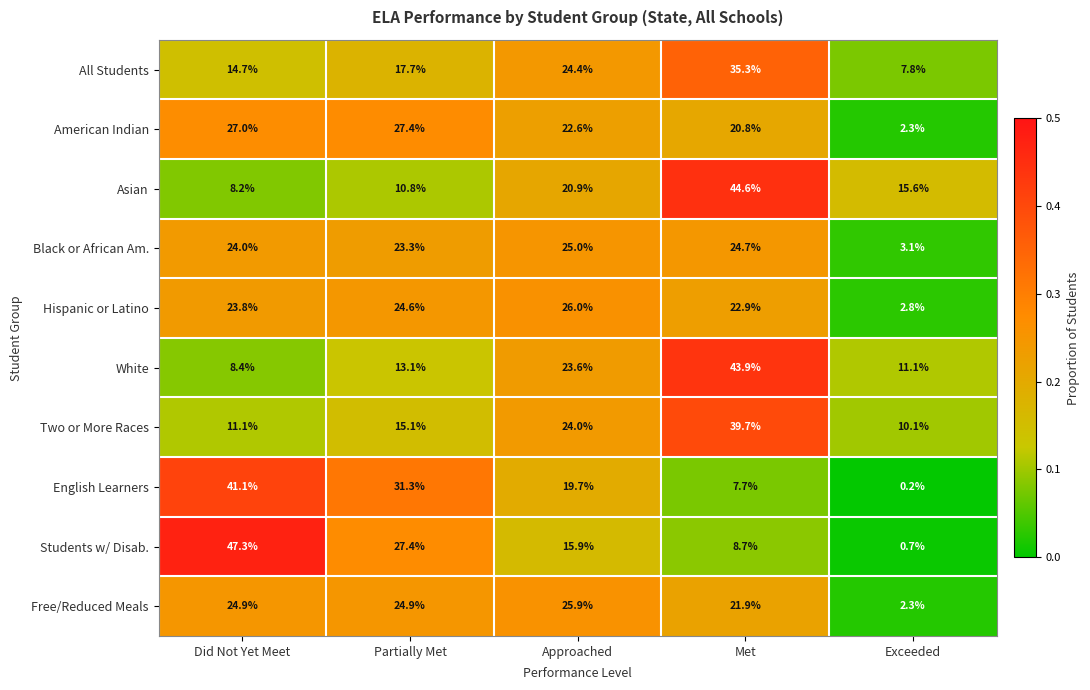

At how many categories does at least one series exceed 0?

5